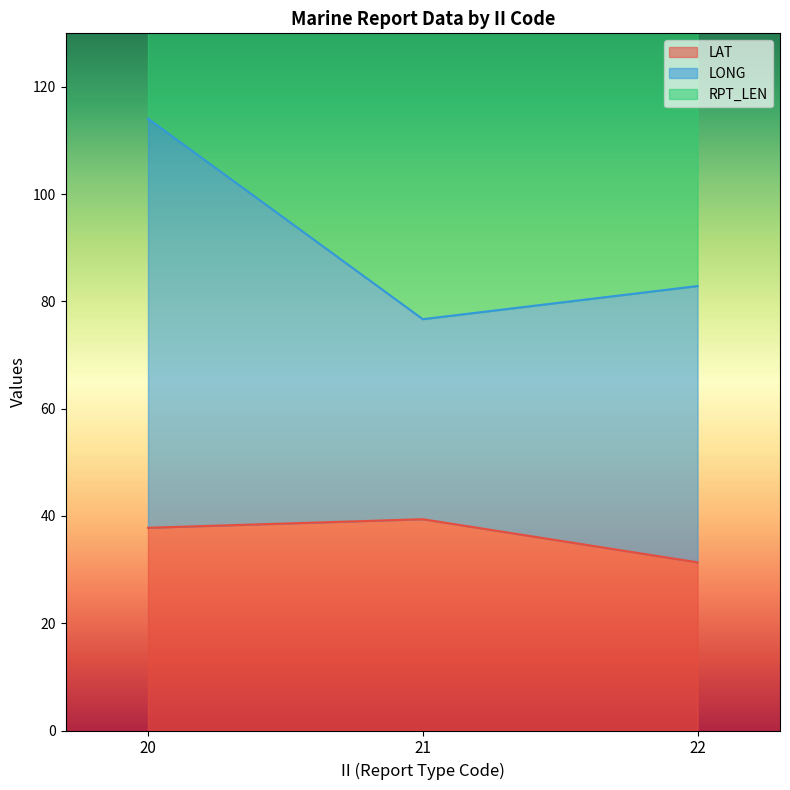

The value of LAT at 20 is 37.8. True or false?

True